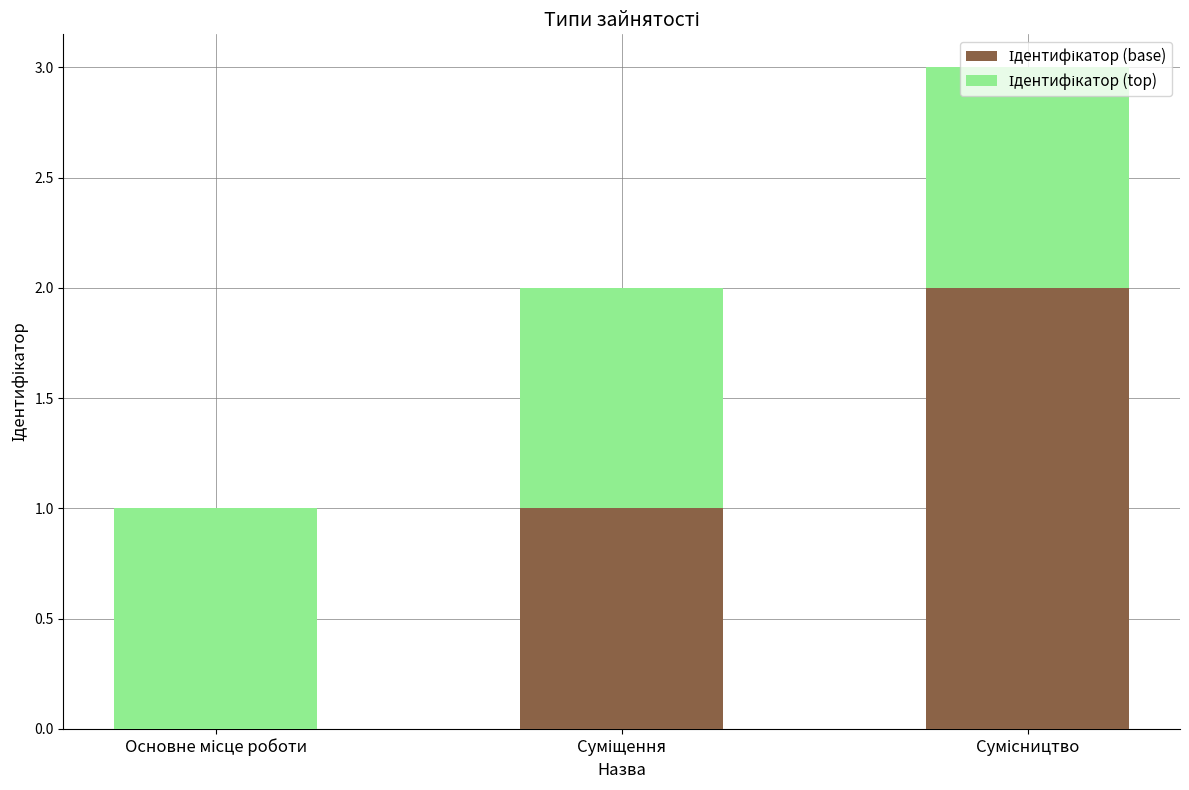

Which series has the widest spread of values?

Ідентифікатор (base)